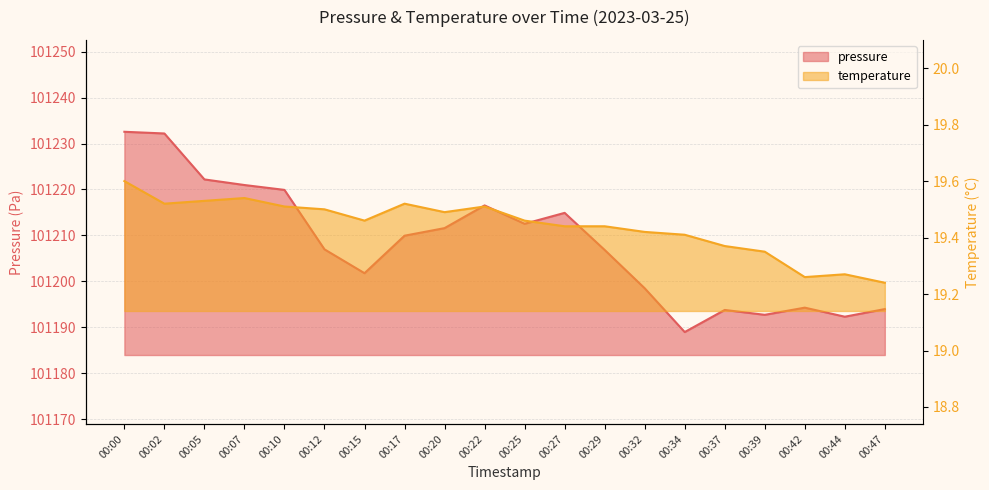

Rank the series by their maximum value, from lowest to highest.

temperature, pressure